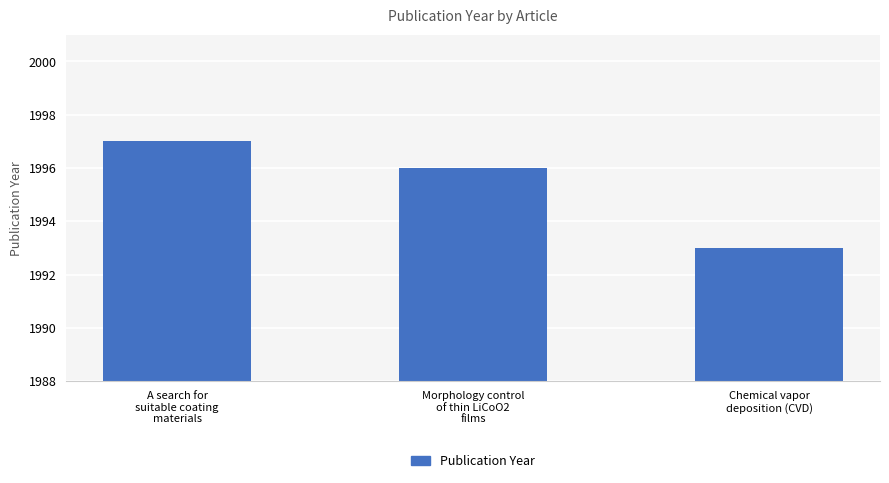

List the labels in order of value, smallest first.

Chemical vapor
deposition (CVD), Morphology control
of thin LiCoO2
films, A search for
suitable coating
materials